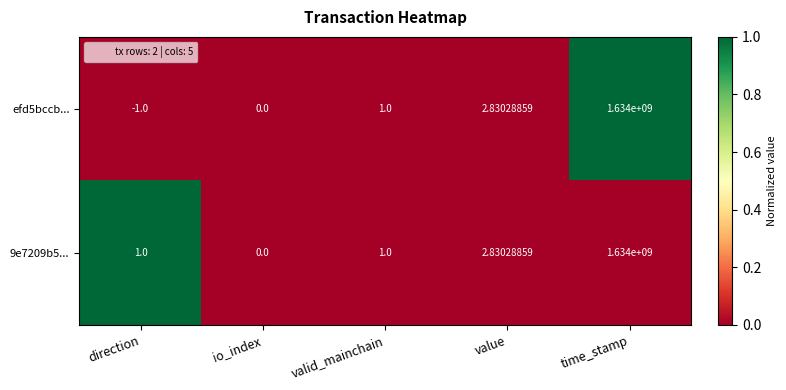

How many distinct data groups are displayed?

2